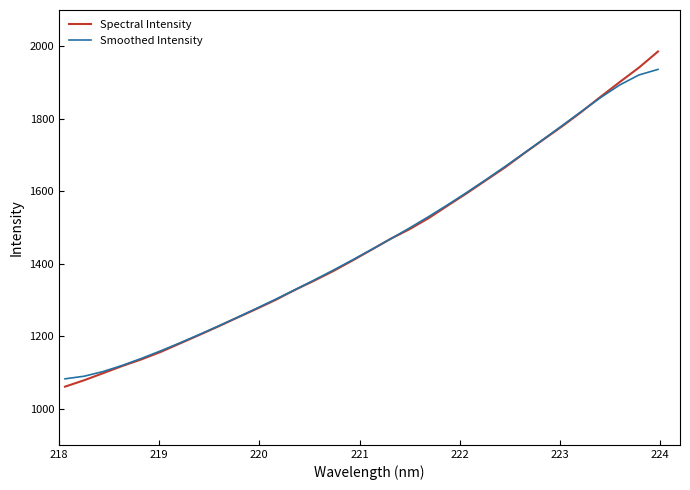

Does the chart have visible grid lines?

No